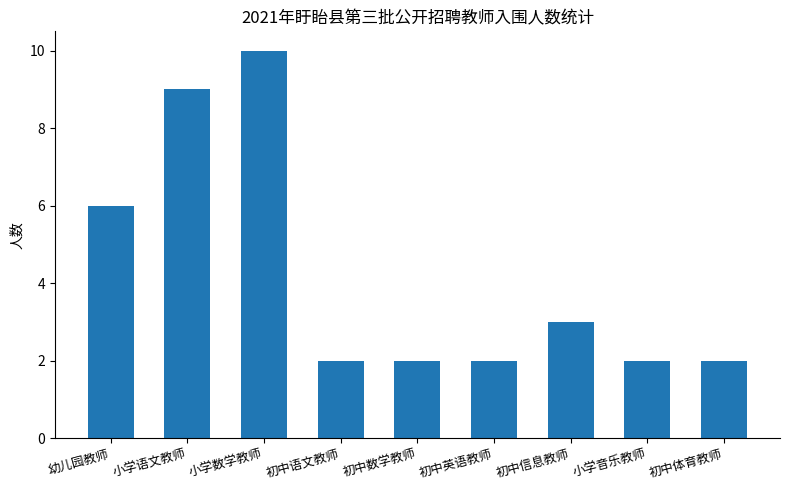

What is the difference between the second highest and minimum values?

7